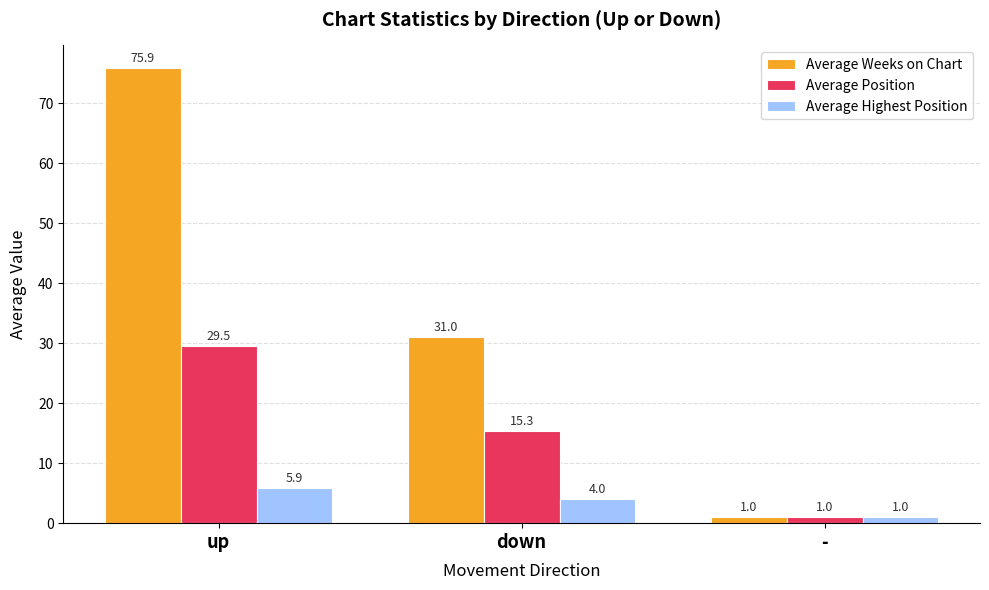

What is the difference between the highest and lowest values at down?

27.0